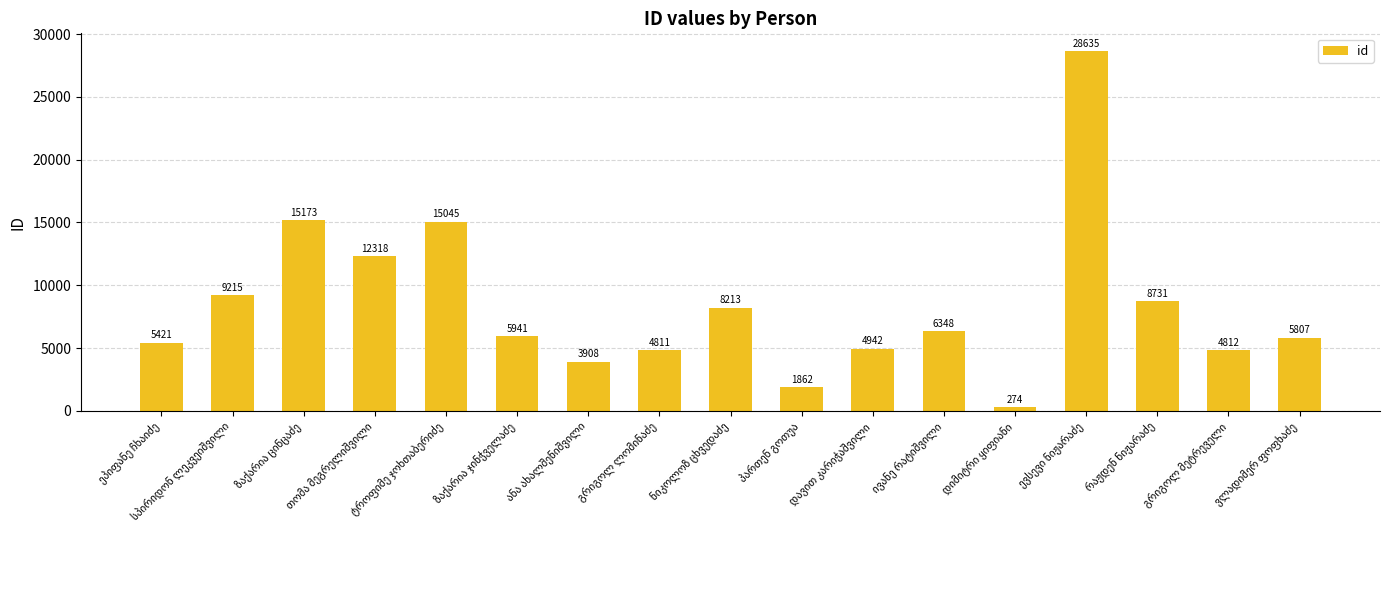

What is the value of the 1st bar from the left?

5421